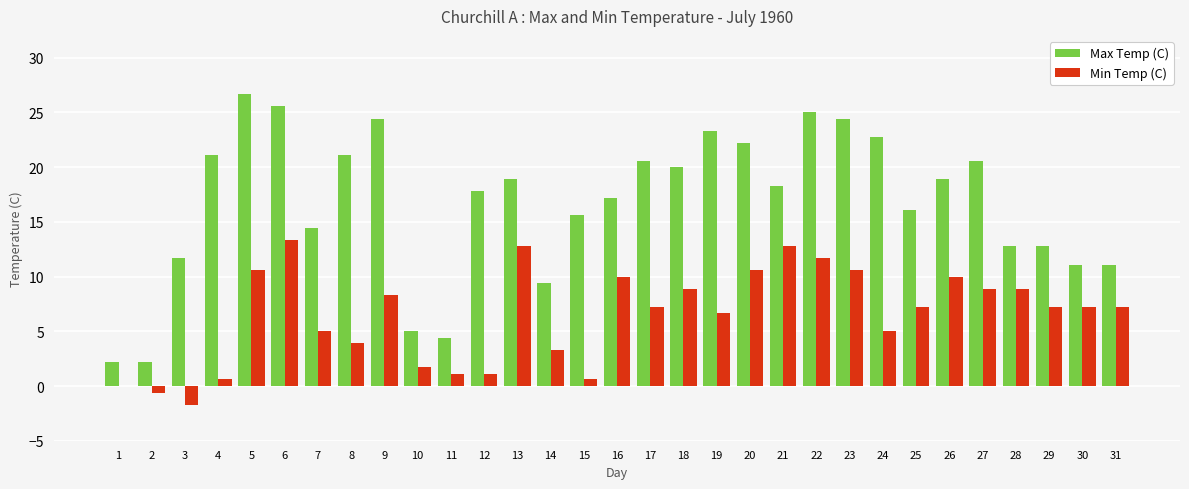

Reading left to right, extract all data points from this chart.

Max Temp (C): 2.2	2.2	11.7	21.1	26.7	25.6	14.4	21.1	24.4	5.0	4.4	17.8	18.9	9.4	15.6	17.2	20.6	20.0	23.3	22.2	18.3	25.0	24.4	22.8	16.1	18.9	20.6	12.8	12.8	11.1	11.1
Min Temp (C): 0.0	-0.6	-1.7	0.6	10.6	13.3	5.0	3.9	8.3	1.7	1.1	1.1	12.8	3.3	0.6	10.0	7.2	8.9	6.7	10.6	12.8	11.7	10.6	5.0	7.2	10.0	8.9	8.9	7.2	7.2	7.2